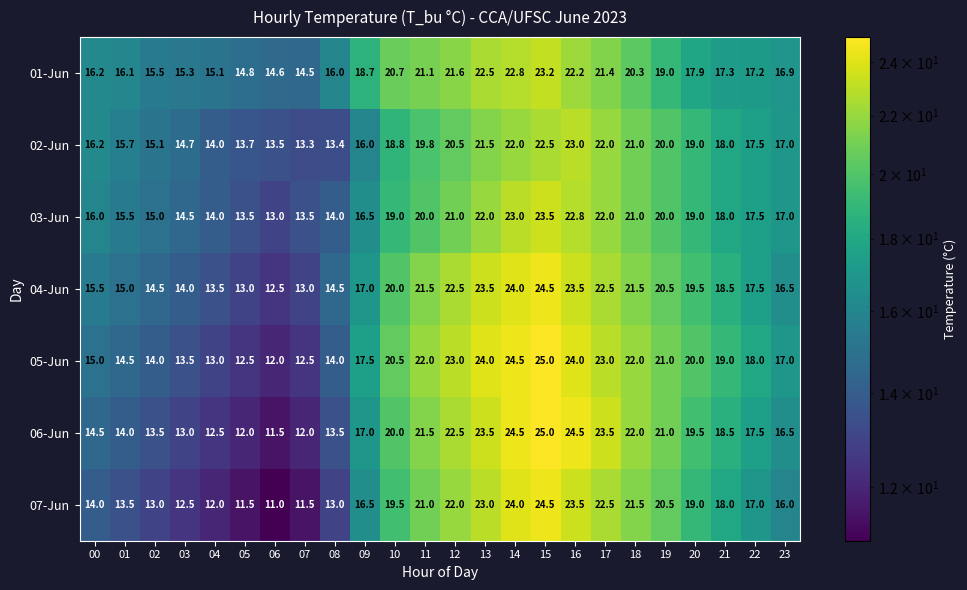

What is the difference between the 01-Jun values at 09 and 03?

3.4